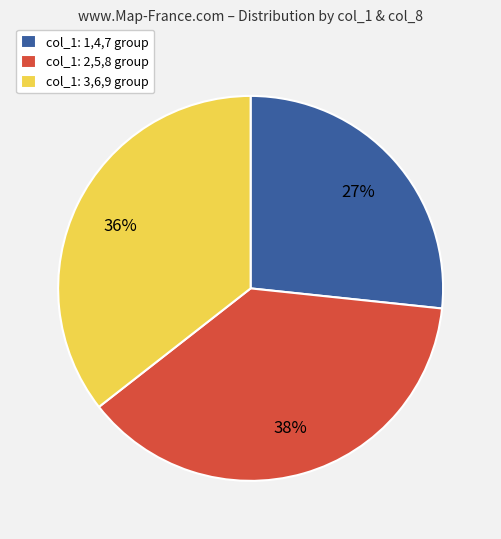

Which has a higher value, col_1: 2,5,8 group or col_1: 3,6,9 group?

col_1: 2,5,8 group